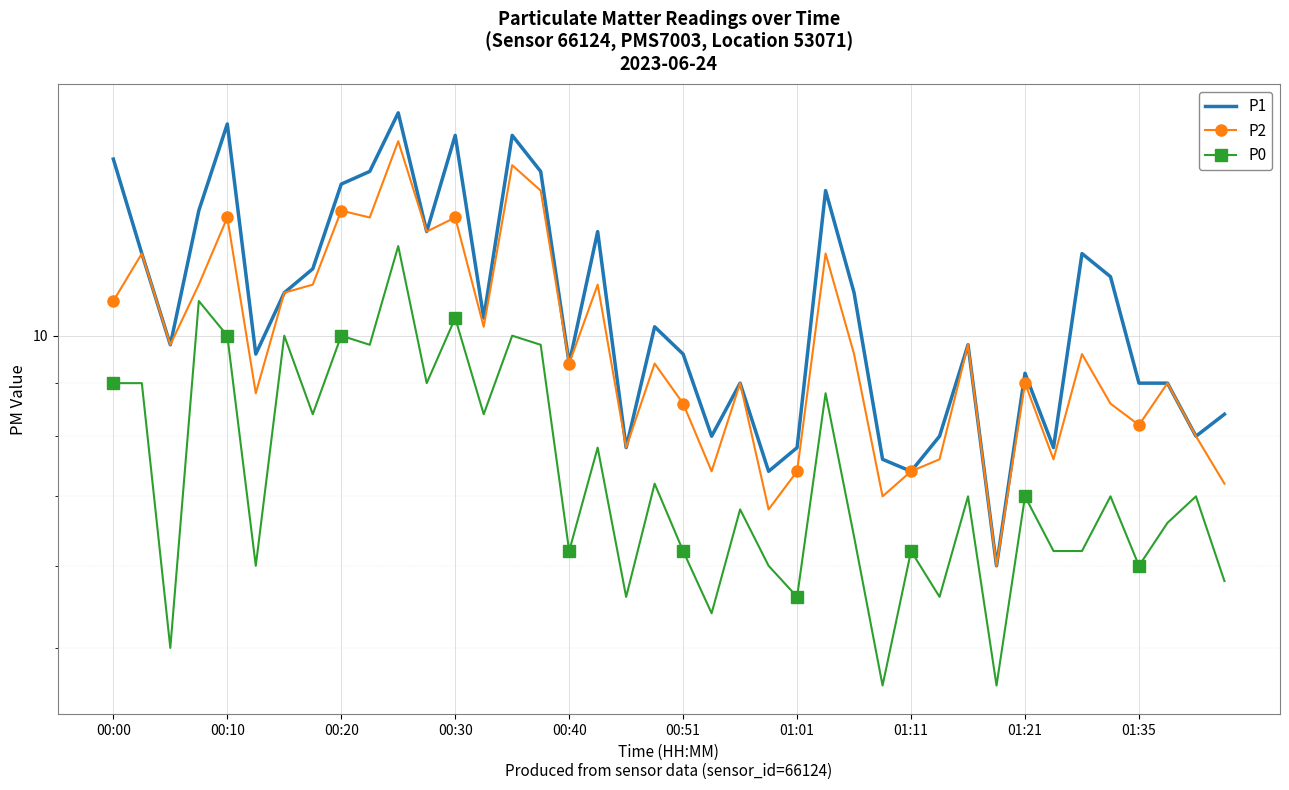

How many interior local peaks does the P1 series have?

11